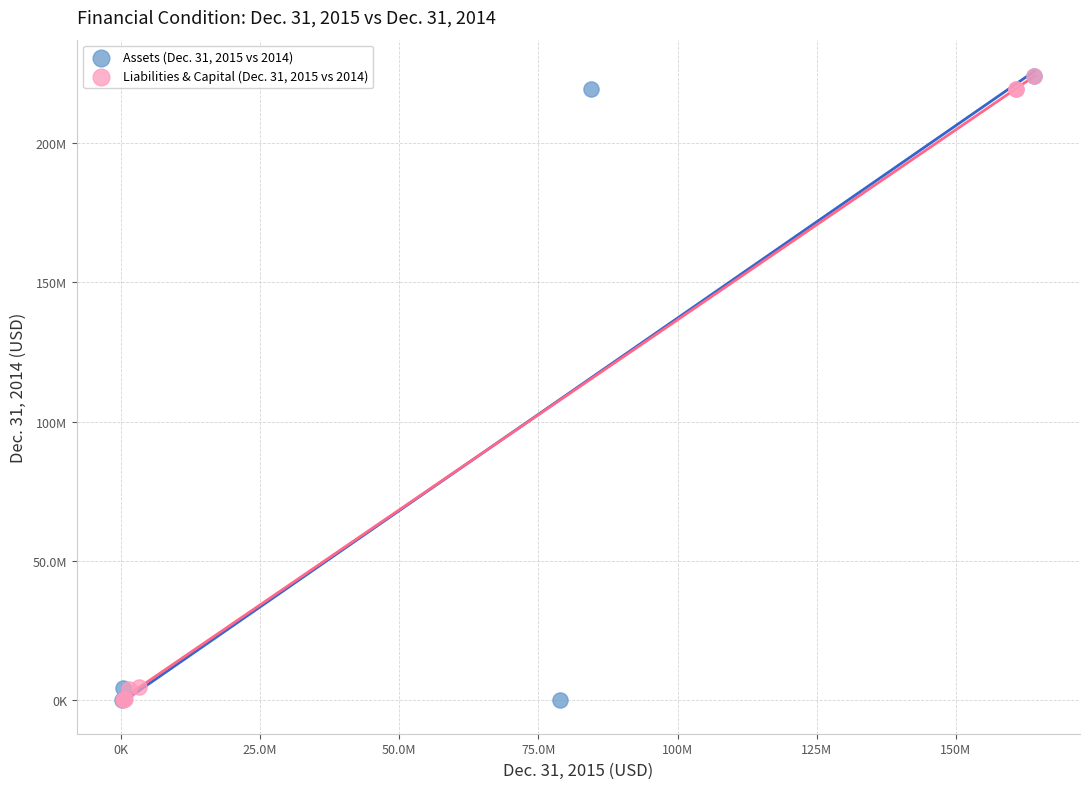

What are all the series names shown in the legend?

Assets (Dec. 31, 2015 vs 2014), Liabilities & Capital (Dec. 31, 2015 vs 2014)